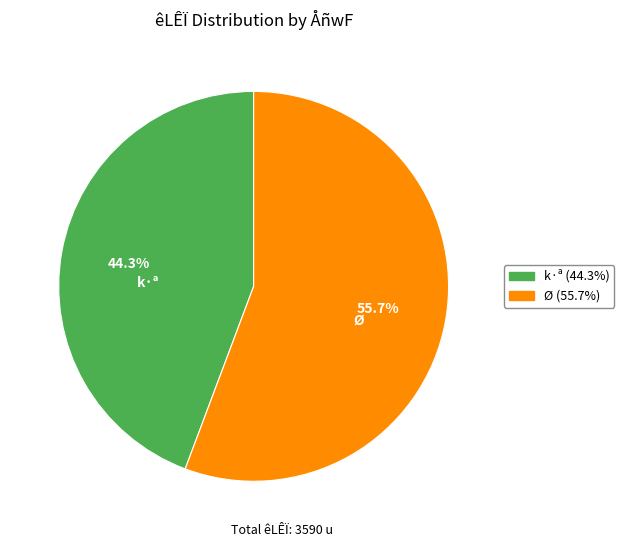

Count the number of slices in the pie.

2